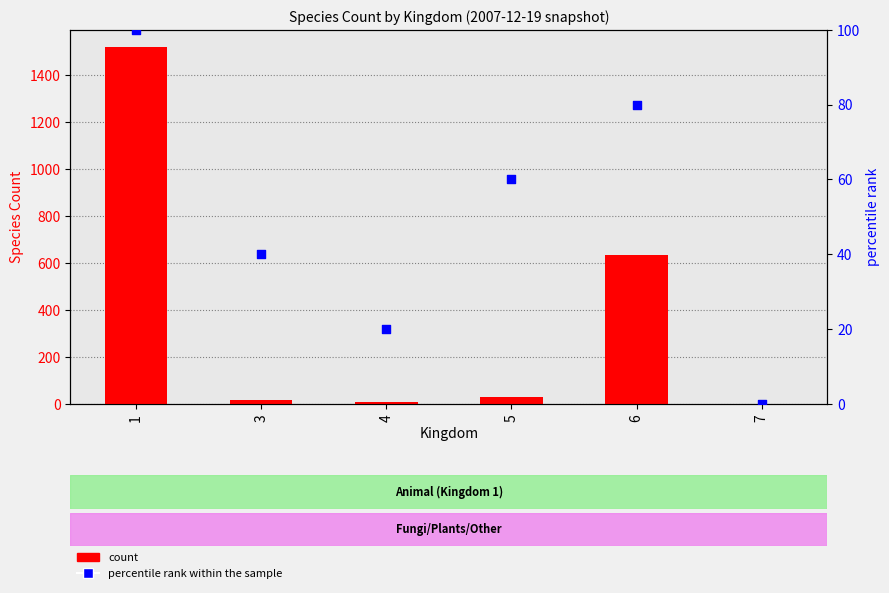

At how many categories does at least one series exceed 1217?

1